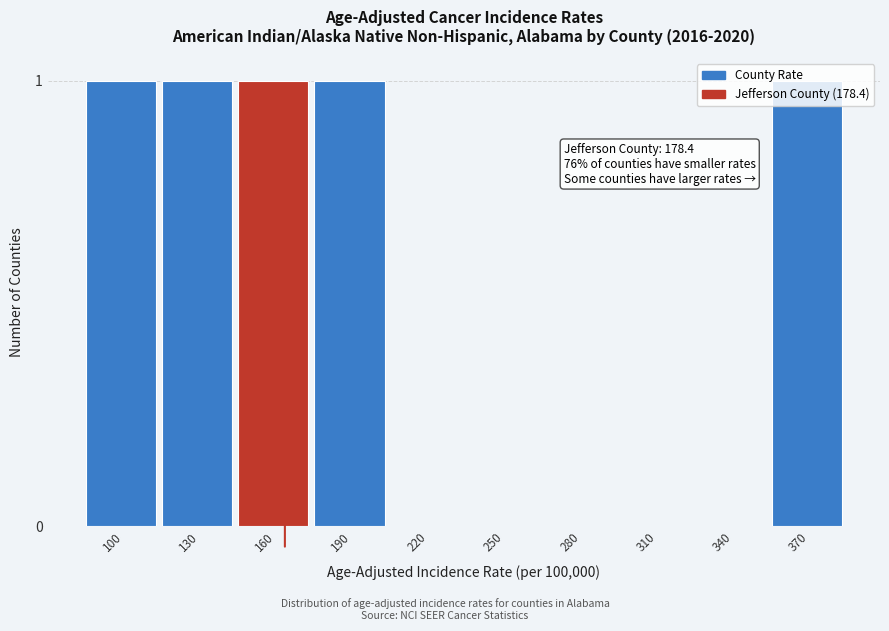

Is it true that the value at 130 is 0?

False